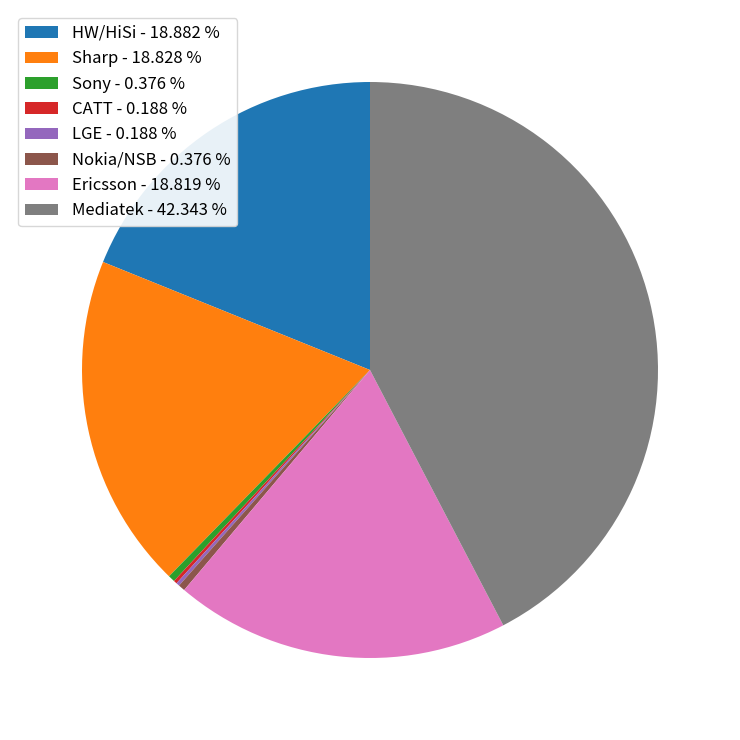

Is Ericsson the majority of the pie?

No